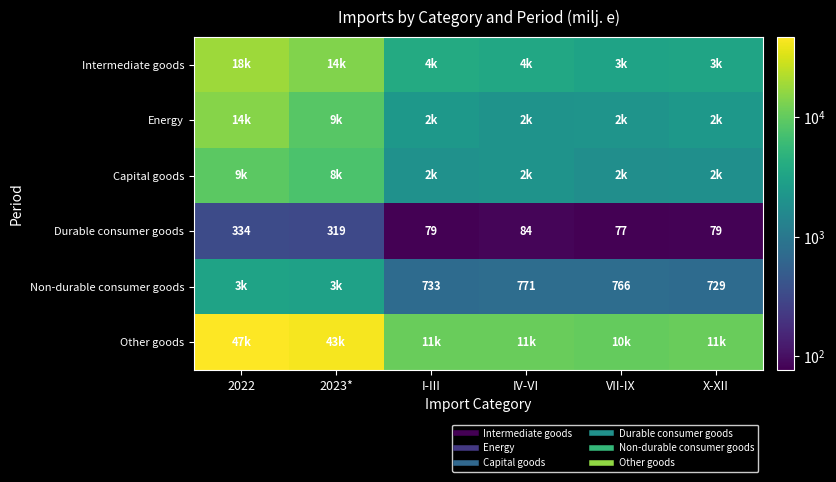

At how many categories does at least one series exceed 4241?

6